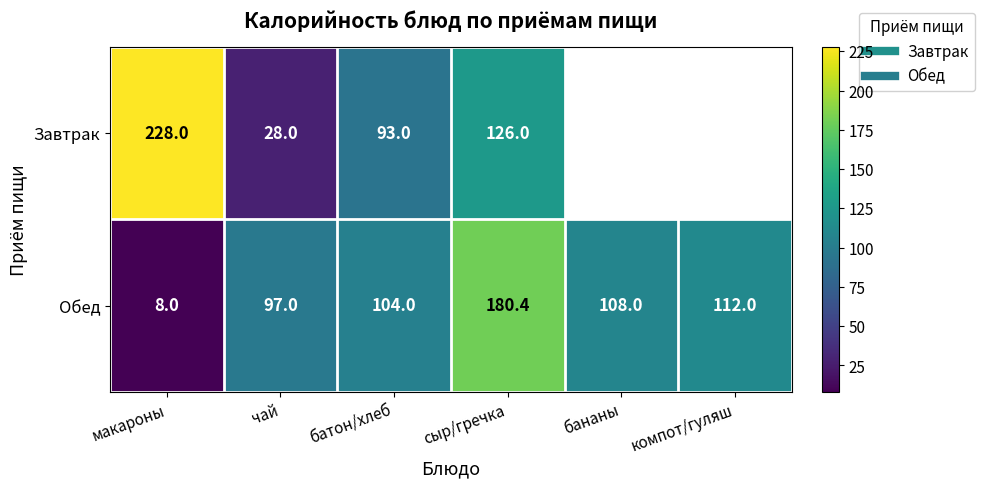

Between компот/гуляш and сыр/гречка, which is larger?

сыр/гречка